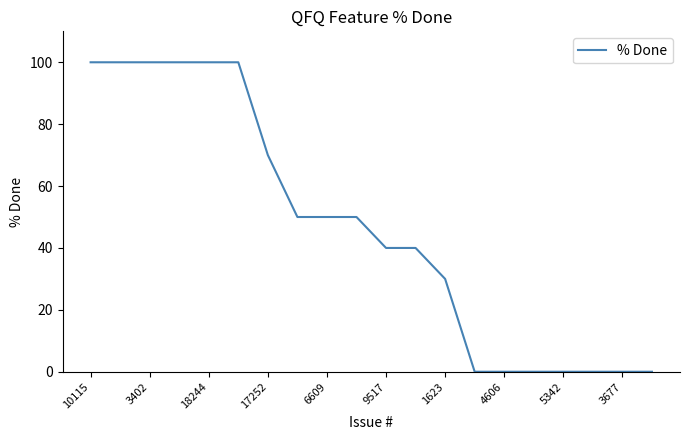

What is the maximum value shown in the chart?

100